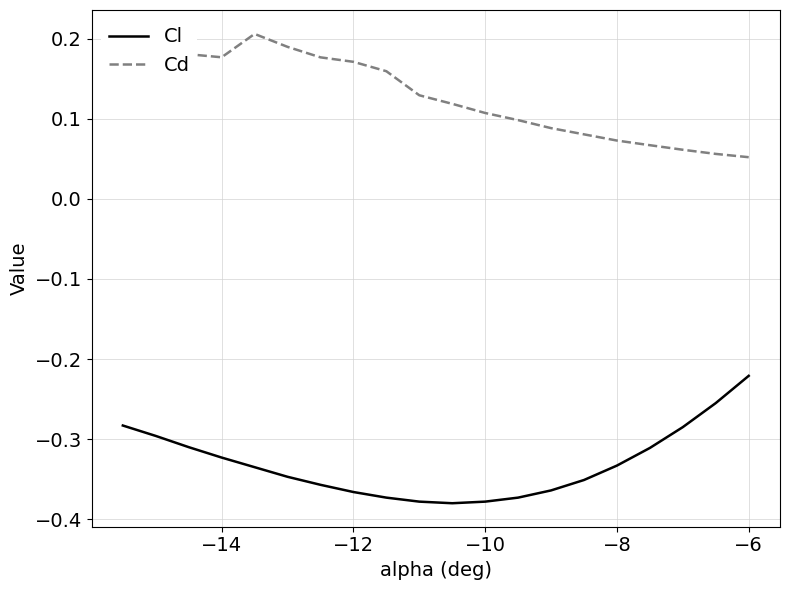

At which label is Cl closest to 0?

−6